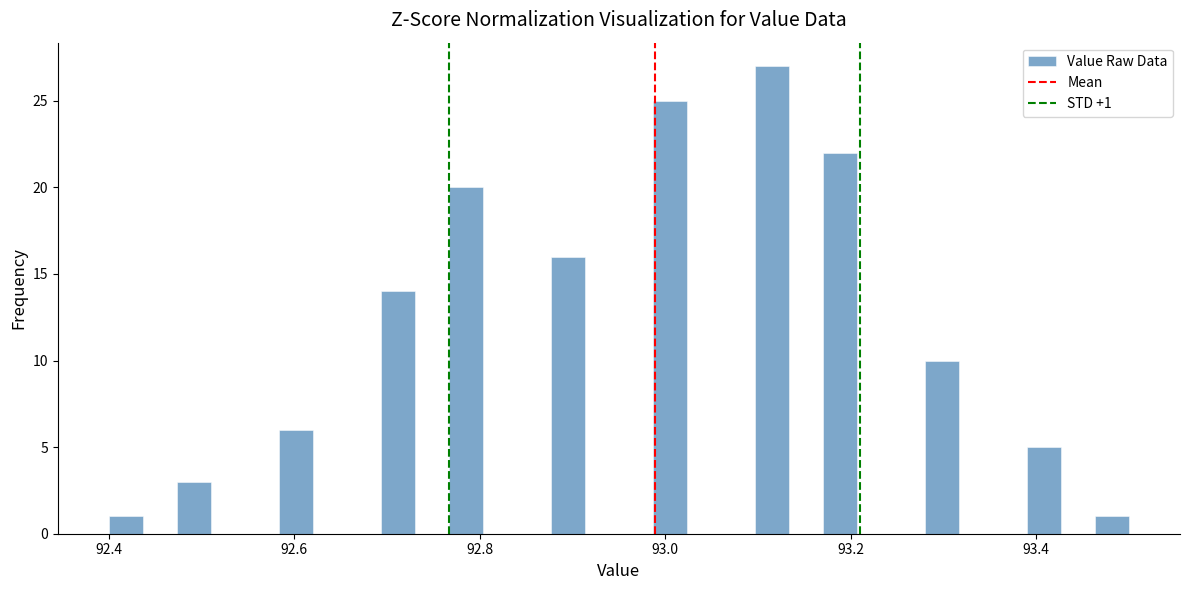

Read against the x-axis, roughly where is the centre of the tallest bar?

93.12